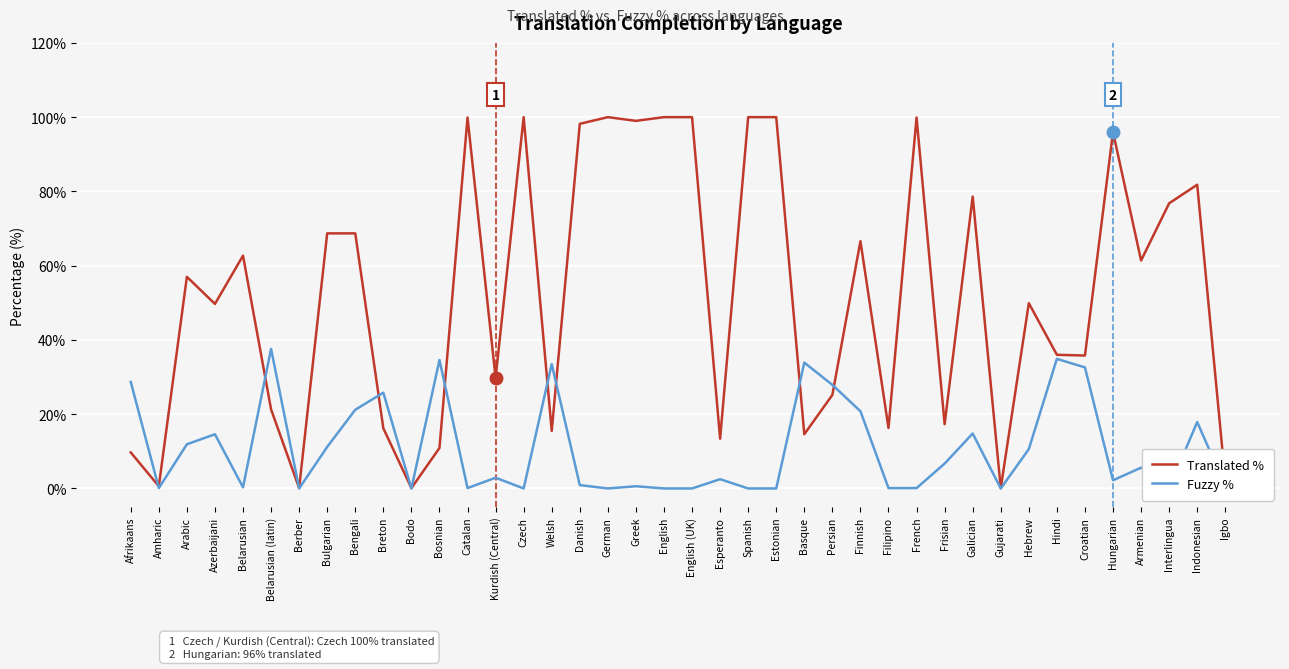

What position from the right is English?

21